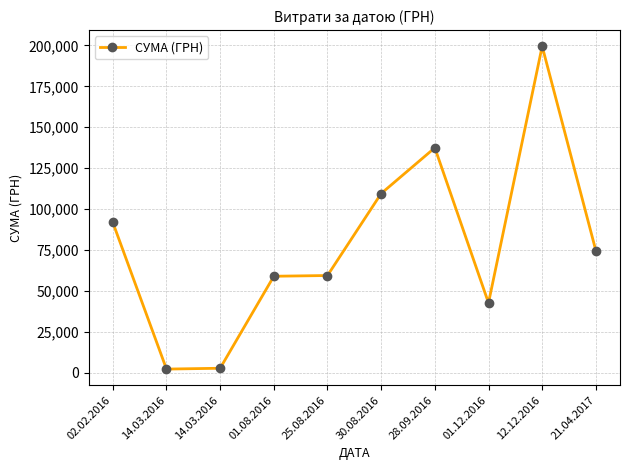

How many interior local valleys (lower than both neighbors) does the data have?

2